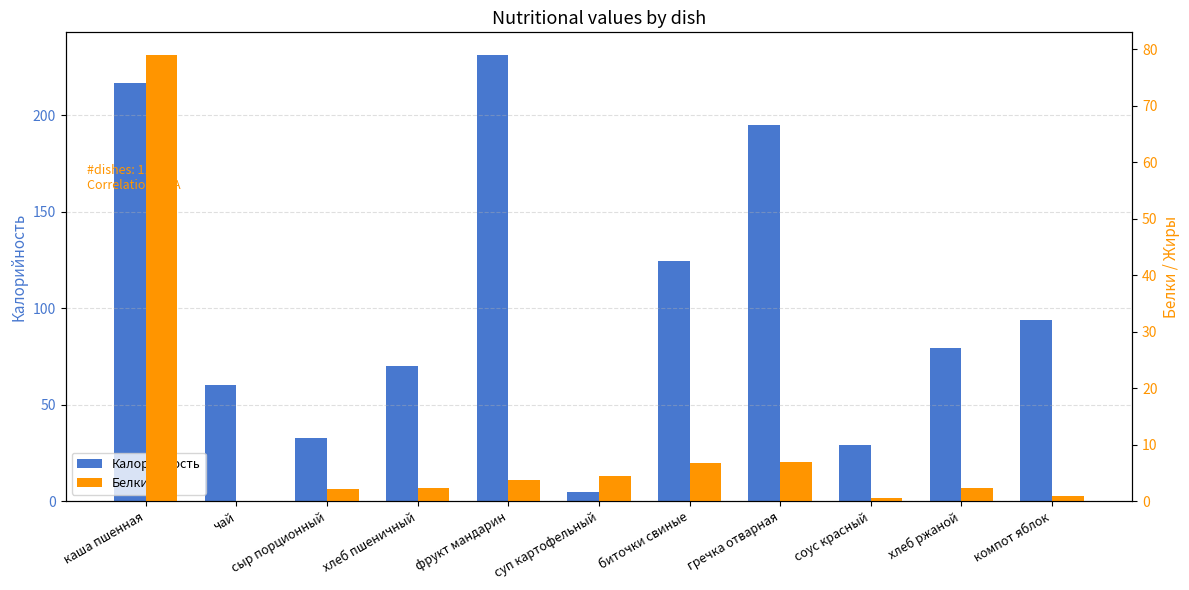

What are all the series names shown in the legend?

Калорийность, Белки